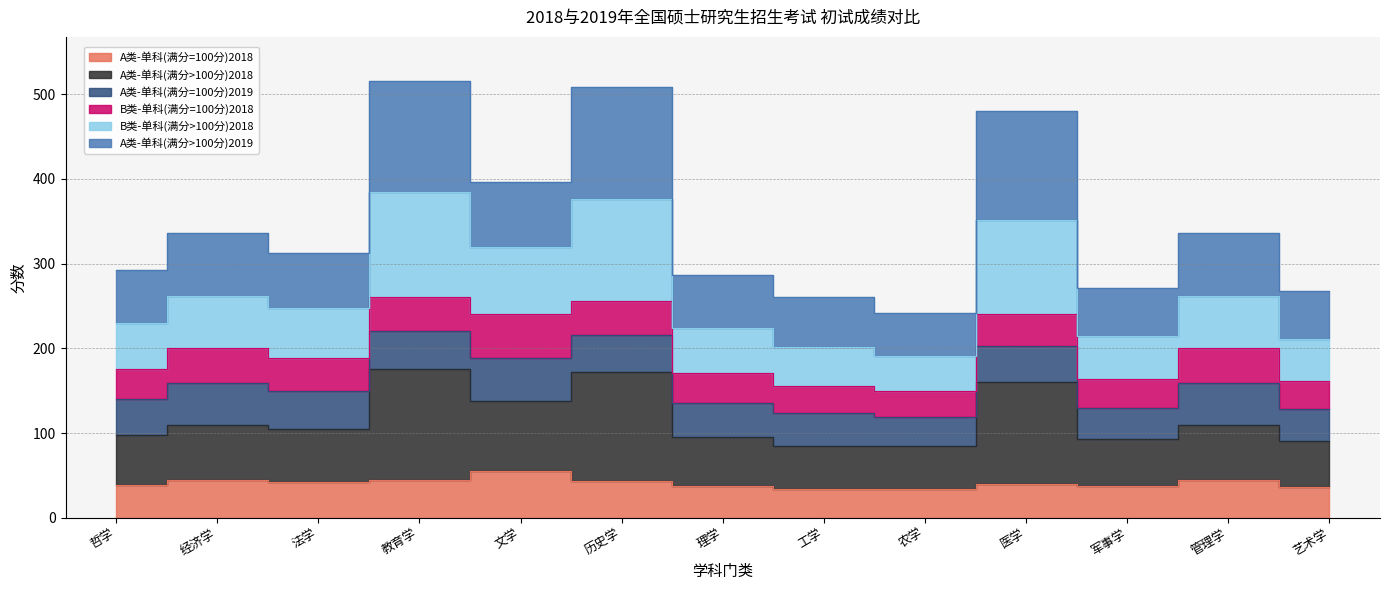

What is the sum of the A类-单科(满分=100分)2018 values at 历史学 and 工学?

77